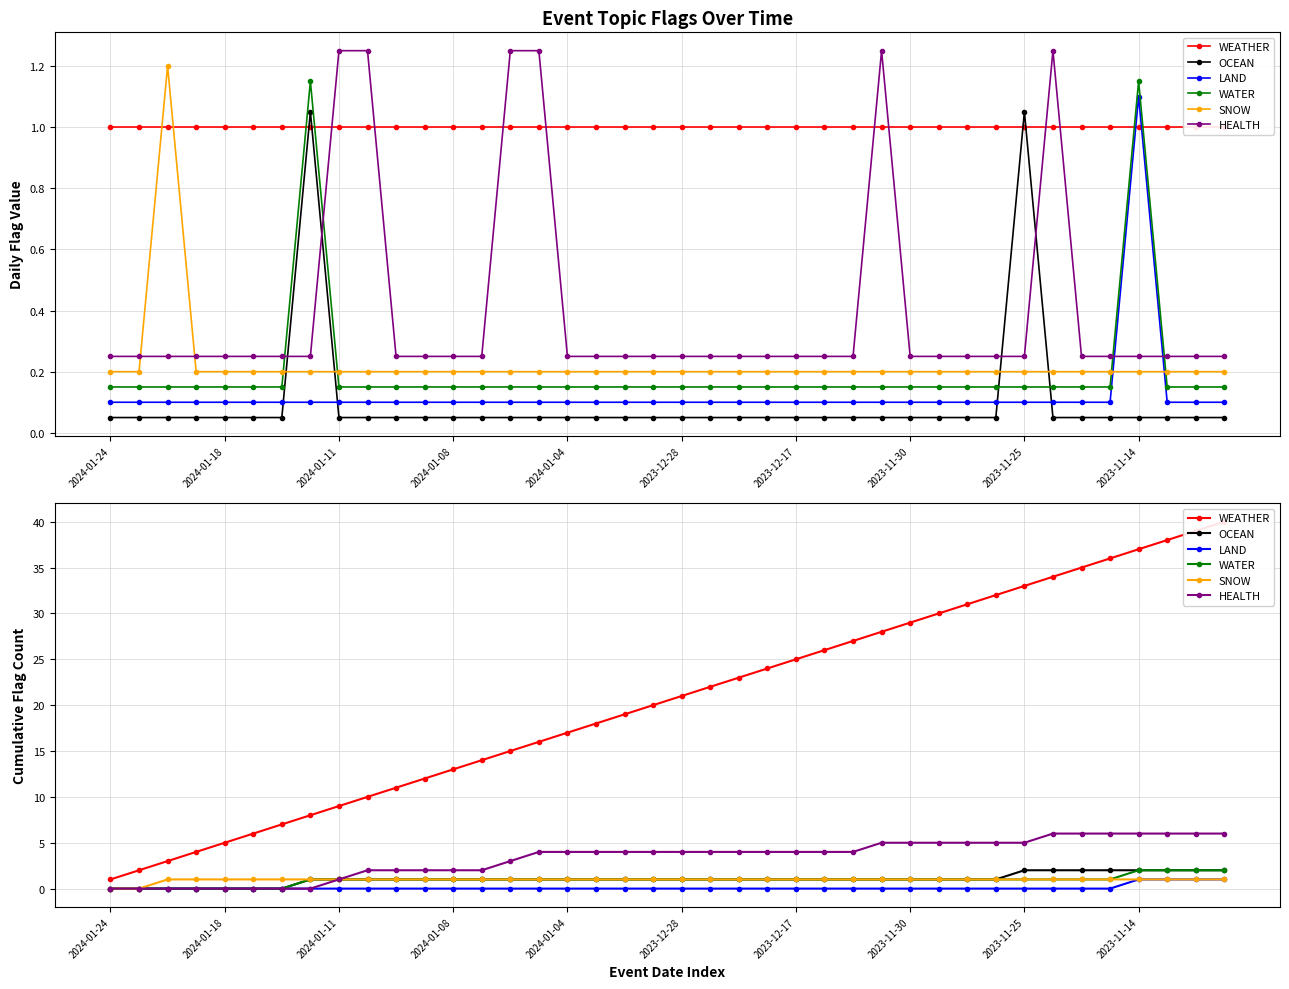

At which category does the chart reach its peak across all series?

39